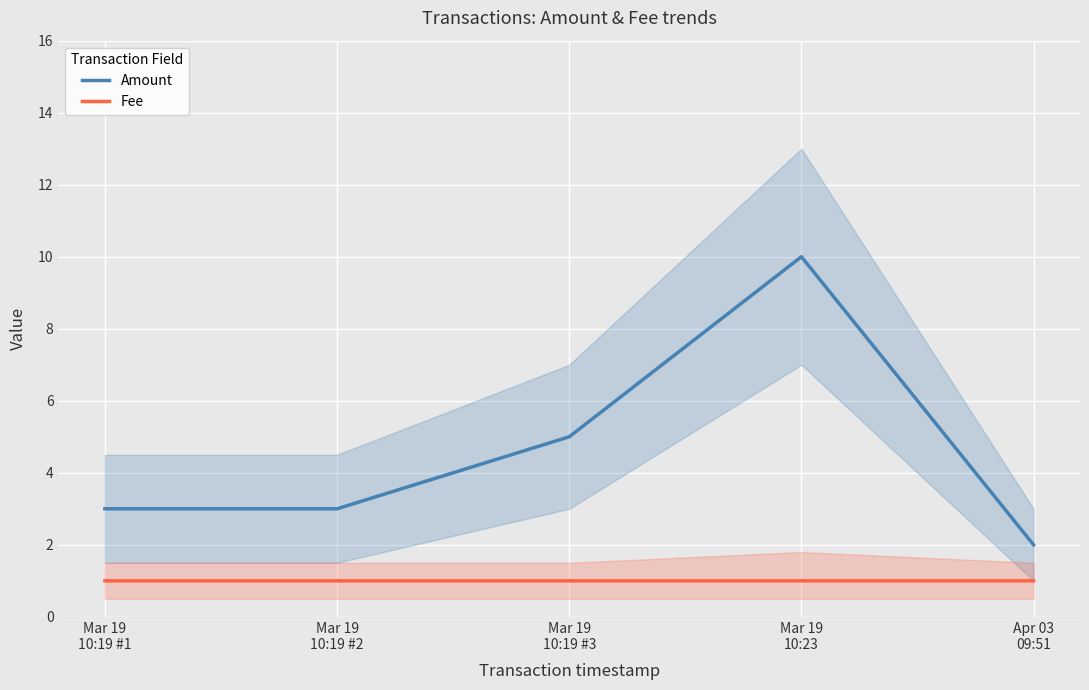

What value does the Amount series have at Mar 19
10:23?

10.0